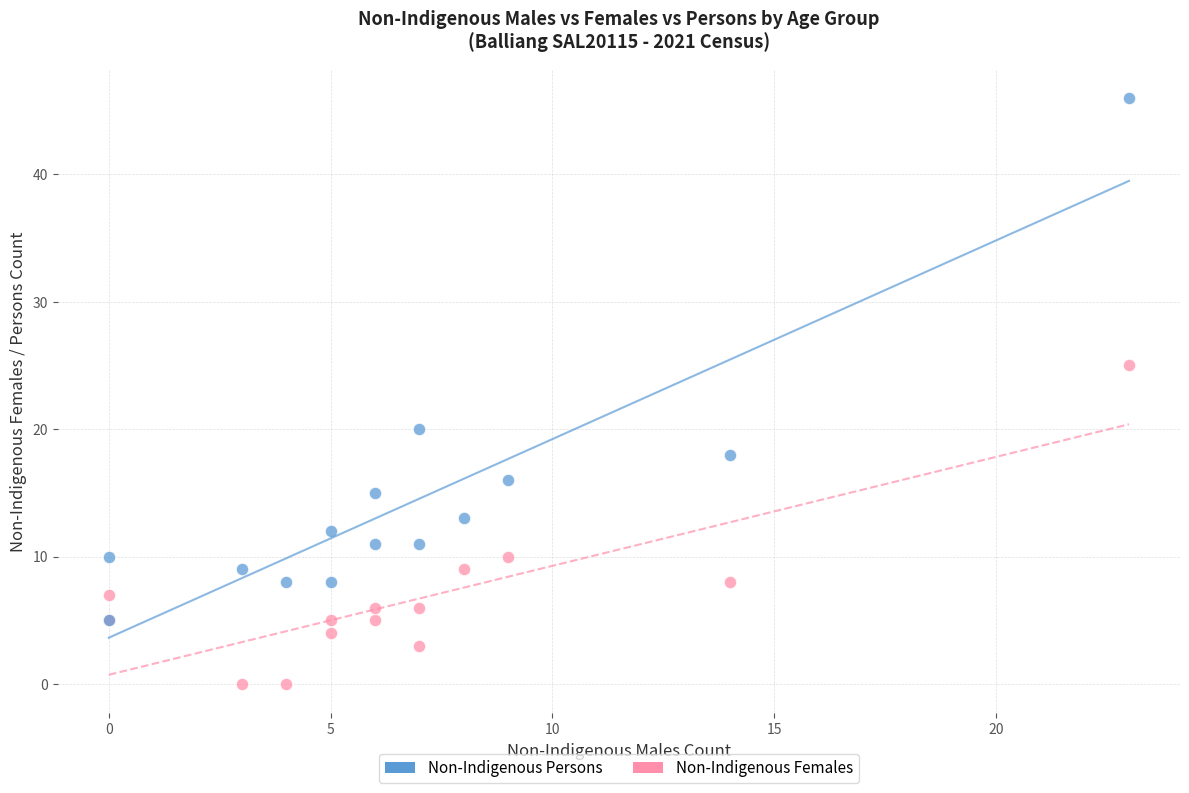

Which series contains the lowest Y value?

Non-Indigenous Females